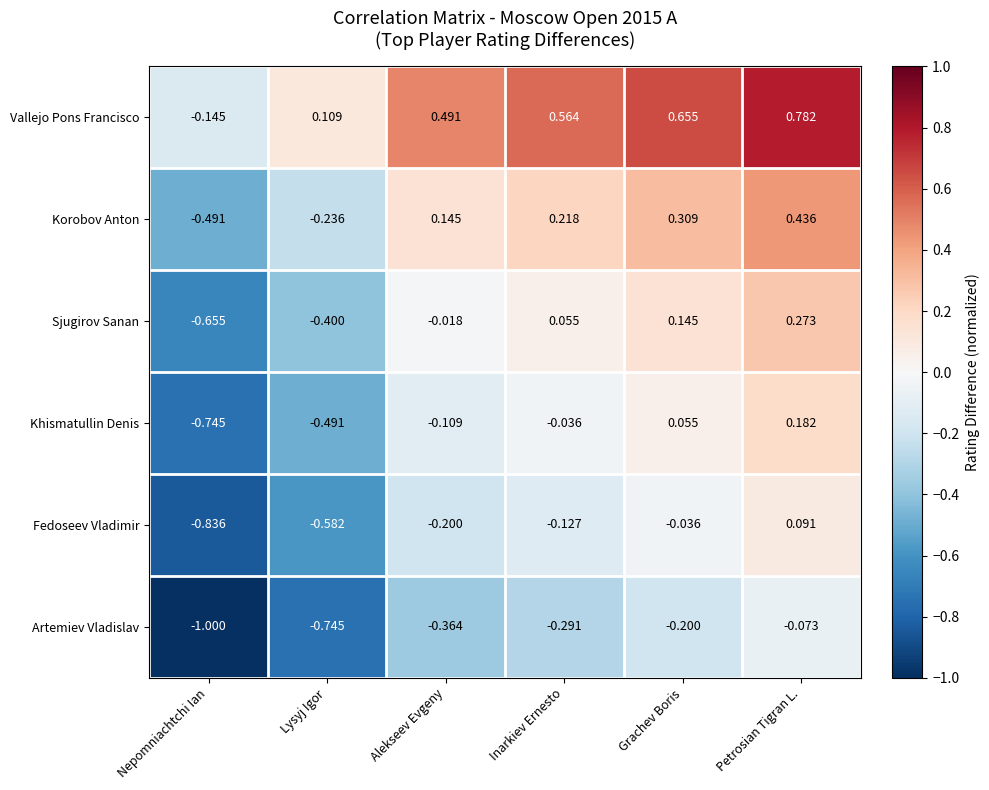

Rank the categories by Khismatullin Denis value from highest to lowest.

Petrosian Tigran L., Grachev Boris, Inarkiev Ernesto, Alekseev Evgeny, Lysyj Igor, Nepomniachtchi Ian